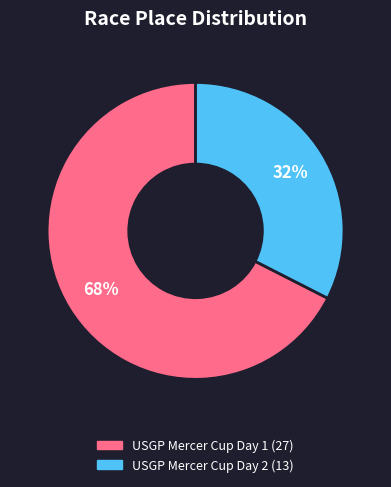

To the nearest percent, what is the combined percentage of USGP Mercer Cup Day 1 and USGP Mercer Cup Day 2?

100%